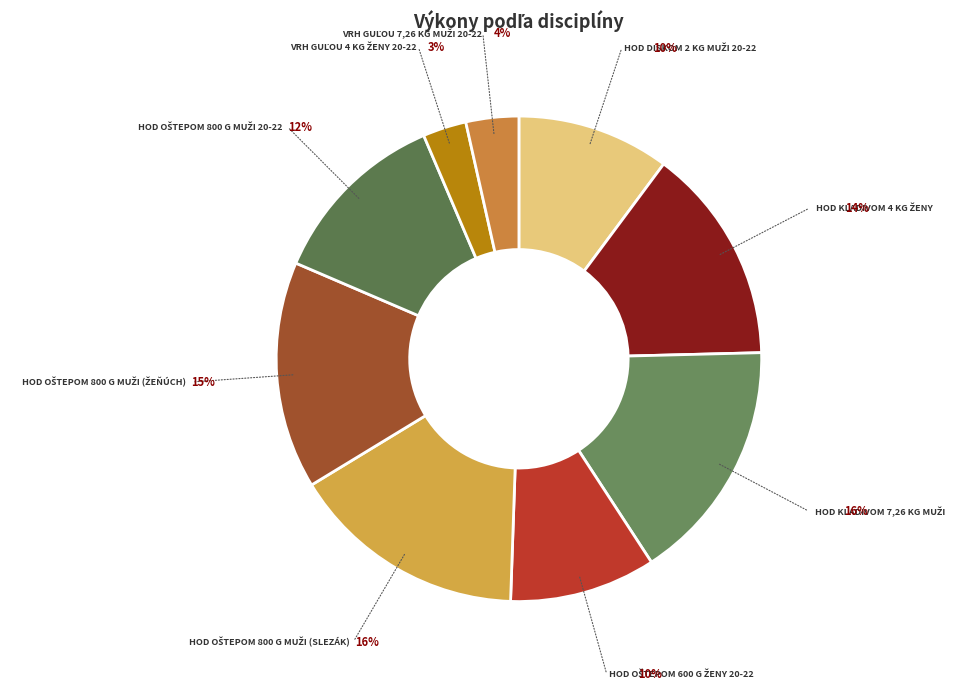

How many segments does this pie chart have?

9